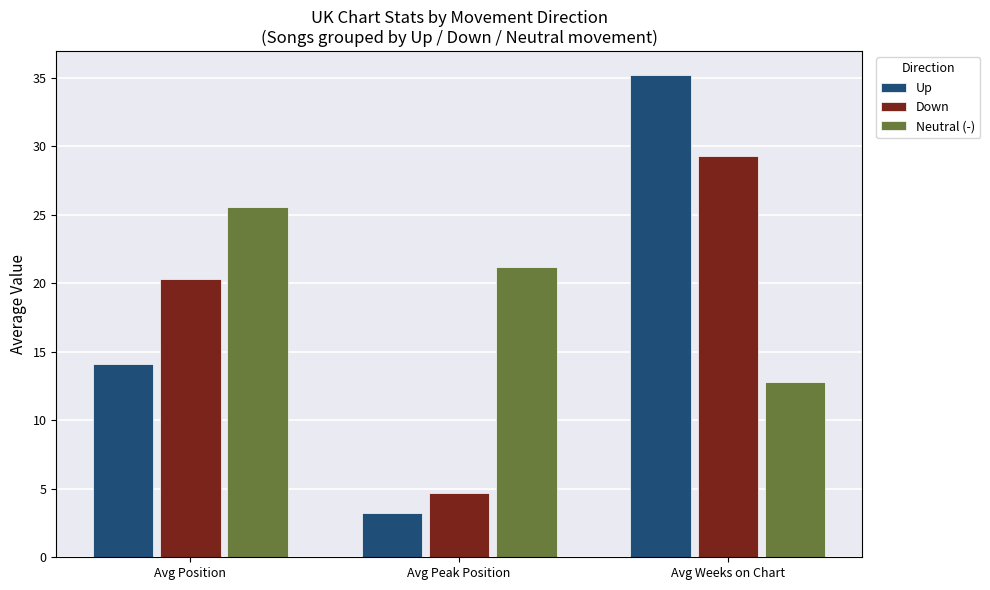

How many series are shown in this chart?

3